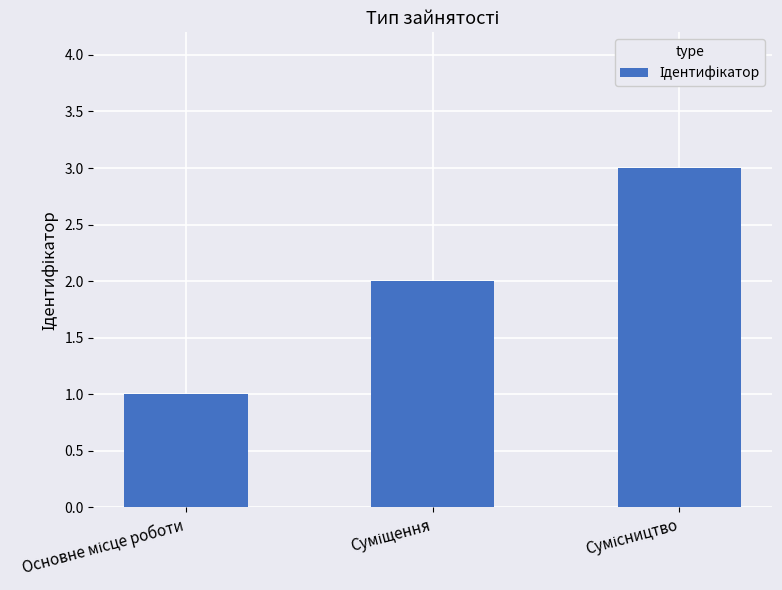

What is the sum of all values?

6